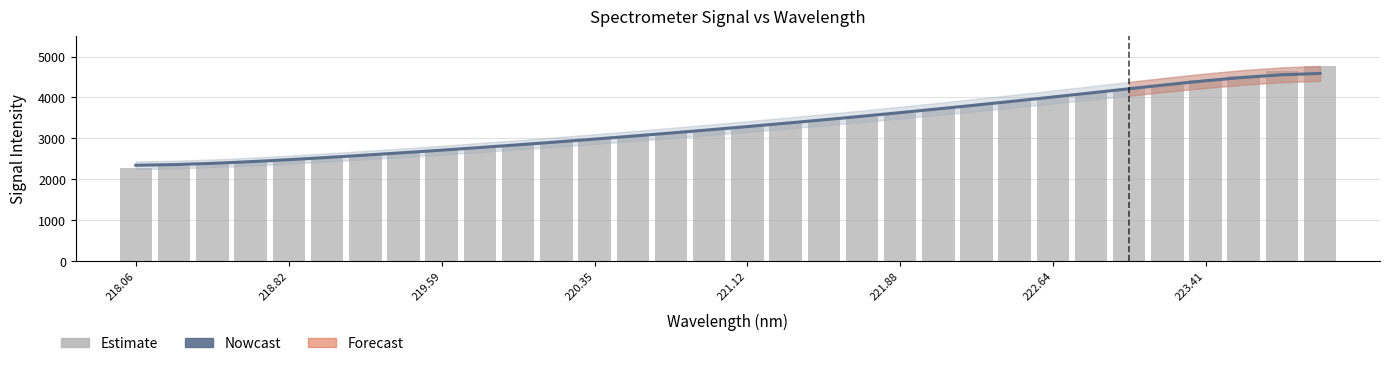

What is the lowest value of the Estimate series?

2263.1